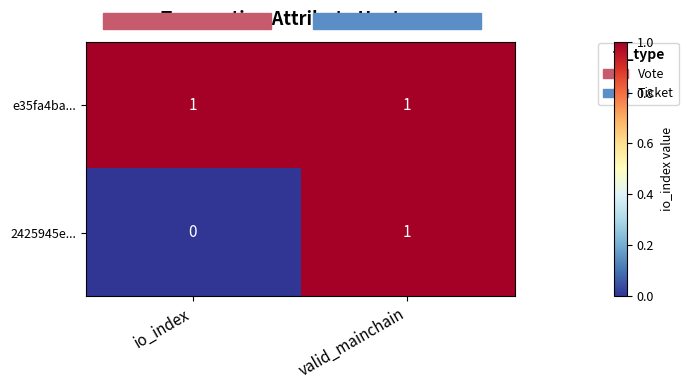

At which category is the sum across all series the highest?

valid_mainchain